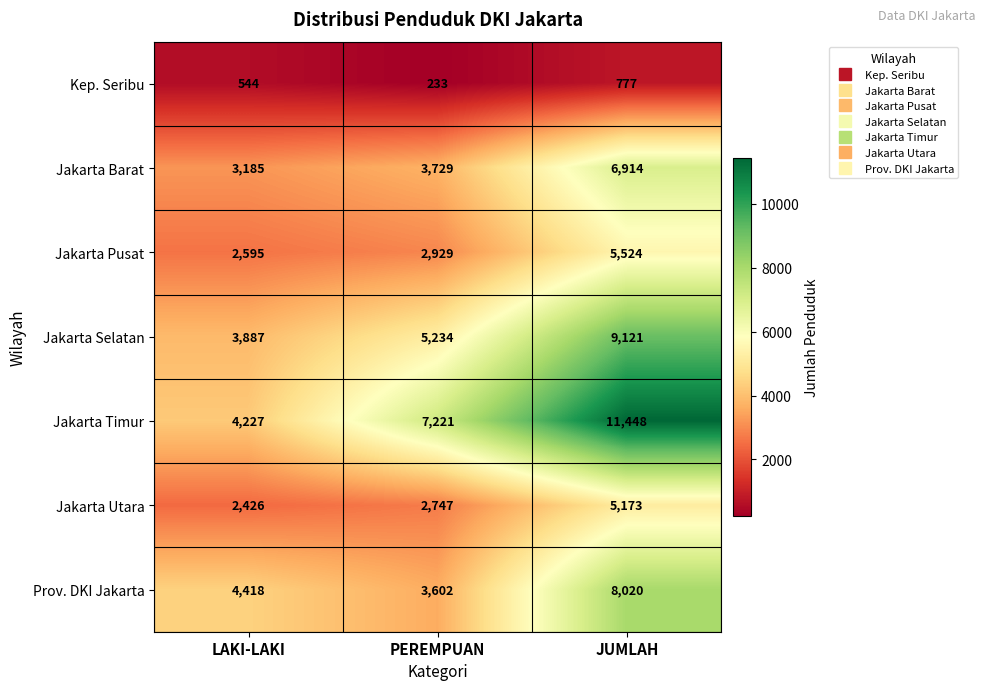

At how many categories does at least one series exceed 5096?

2